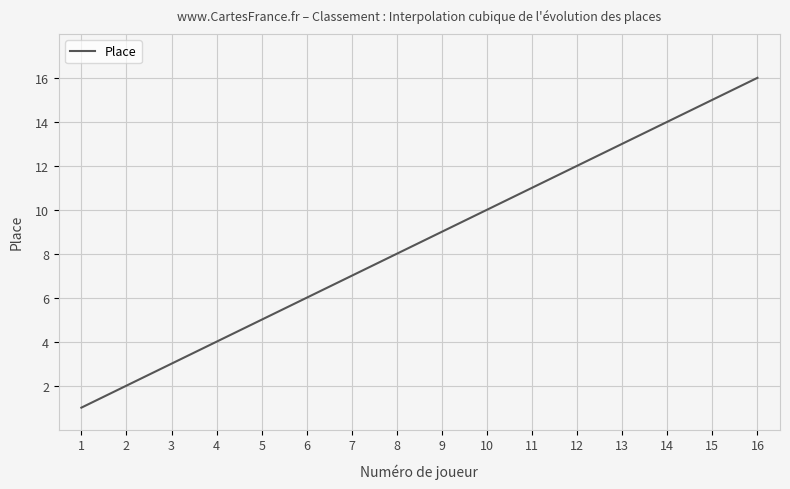

What is the greatest value displayed?

16.0